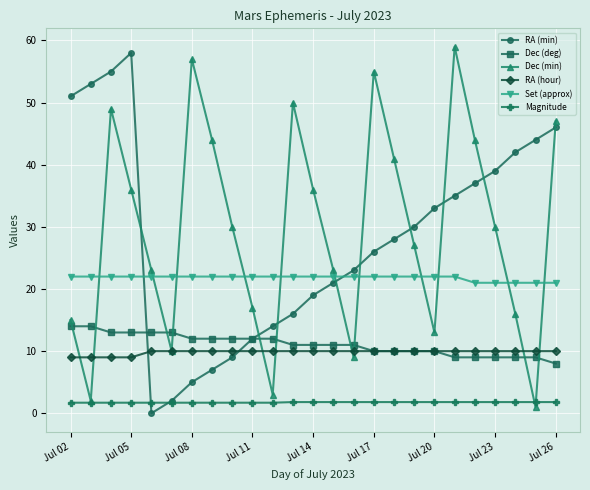

True or false: Magnitude and Set (approx) intersect in this chart.

False